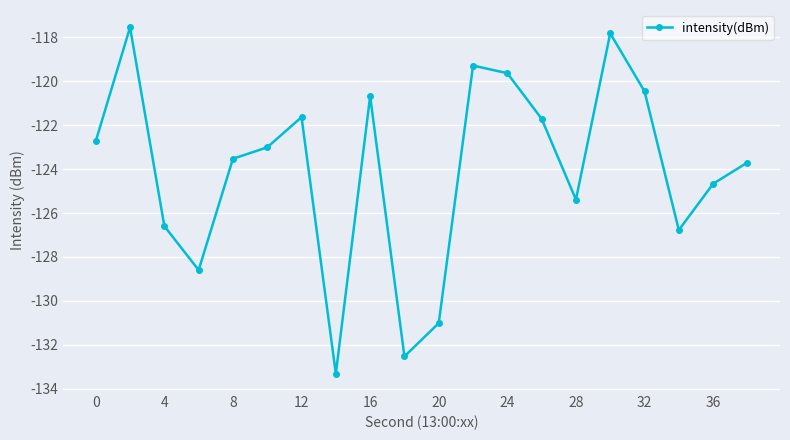

What is the maximum value shown in the chart?

-117.5